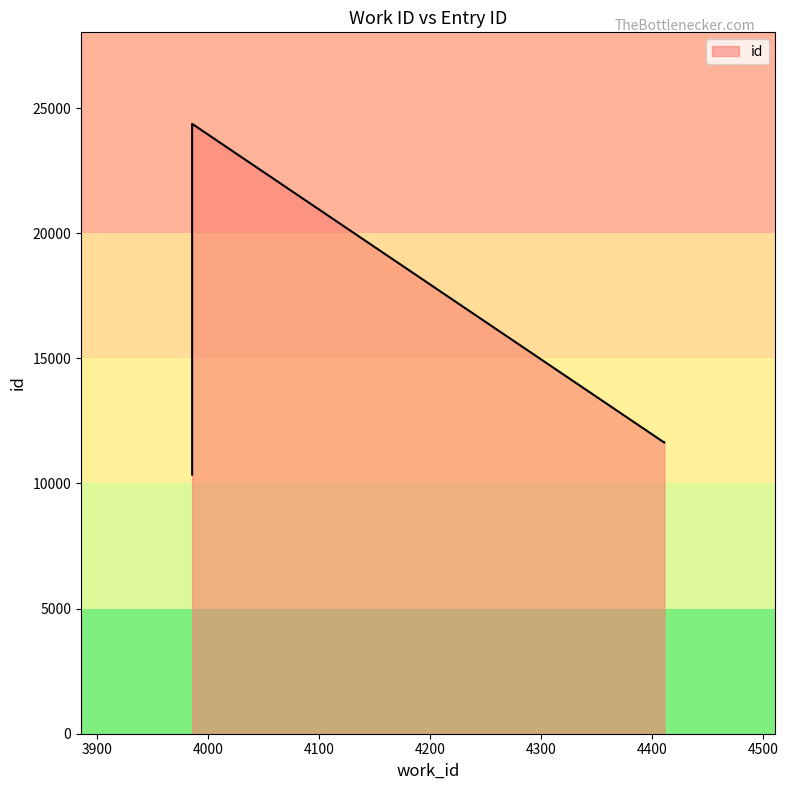

List the labels in order of value, largest first.

3986, 4411, 4411, 3986, 3986